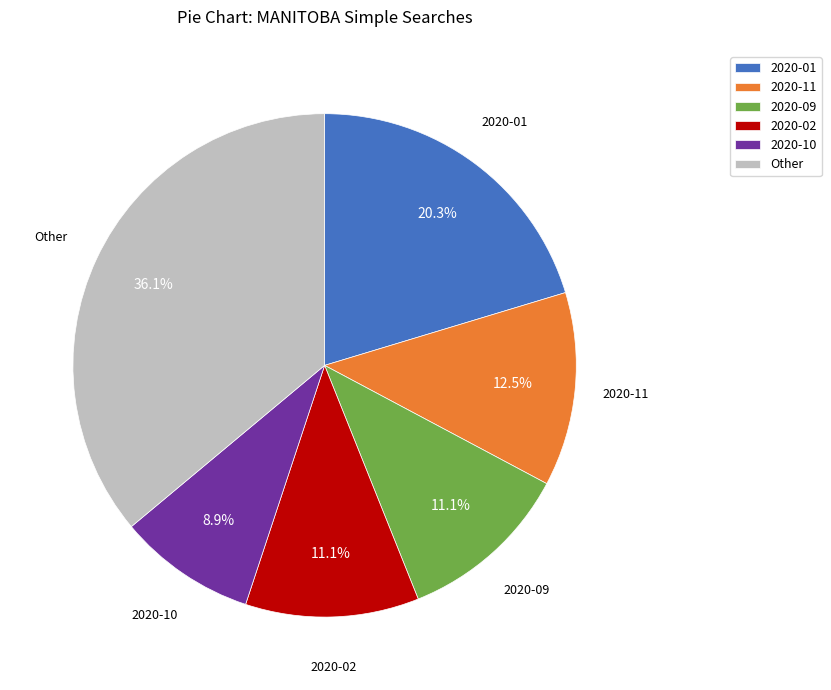

Do 2020-02 and 2020-01 together represent more than half of the pie?

No